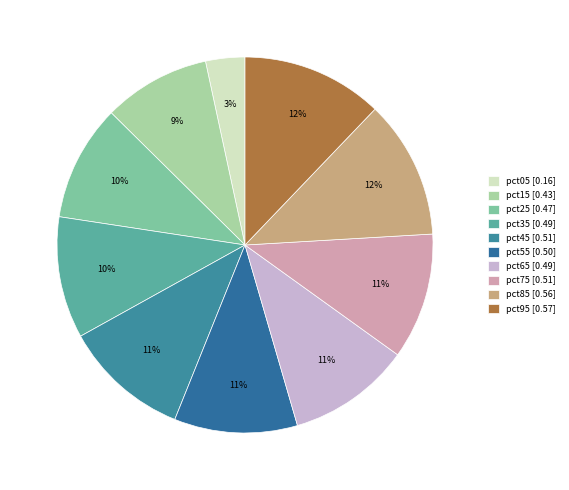

What percentage is the pct45 slice, to the nearest percent?

11%